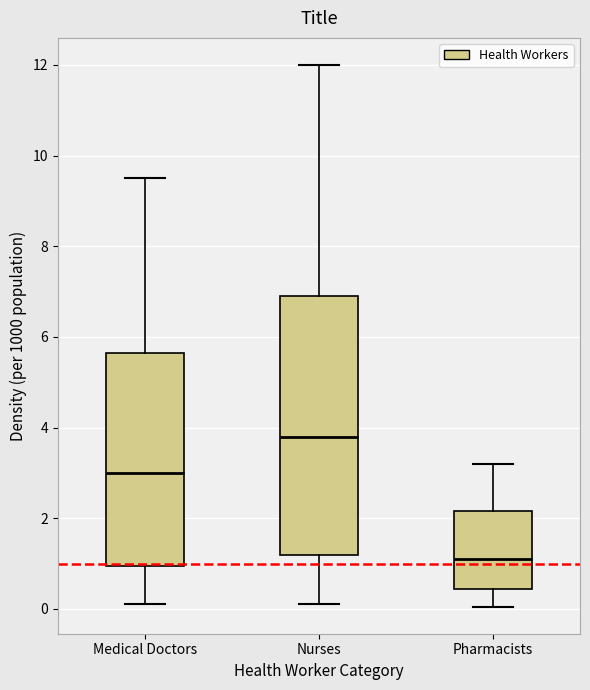

Which box is the tallest, from its lower edge to its upper edge?

Nurses